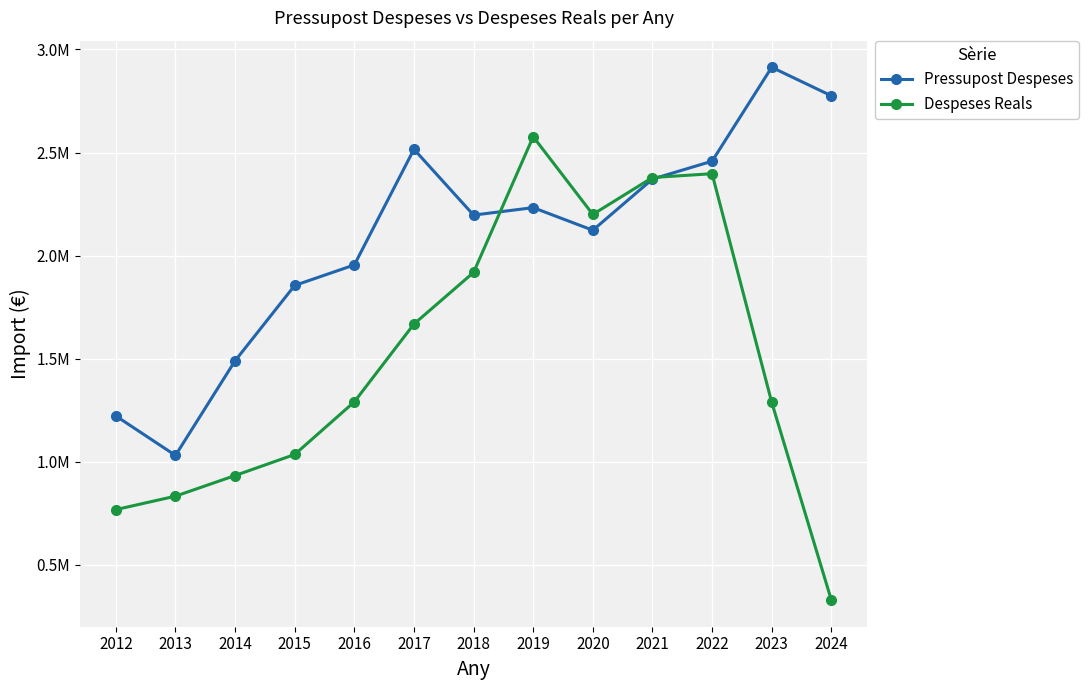

Is this an area chart (filled region under the line)?

No